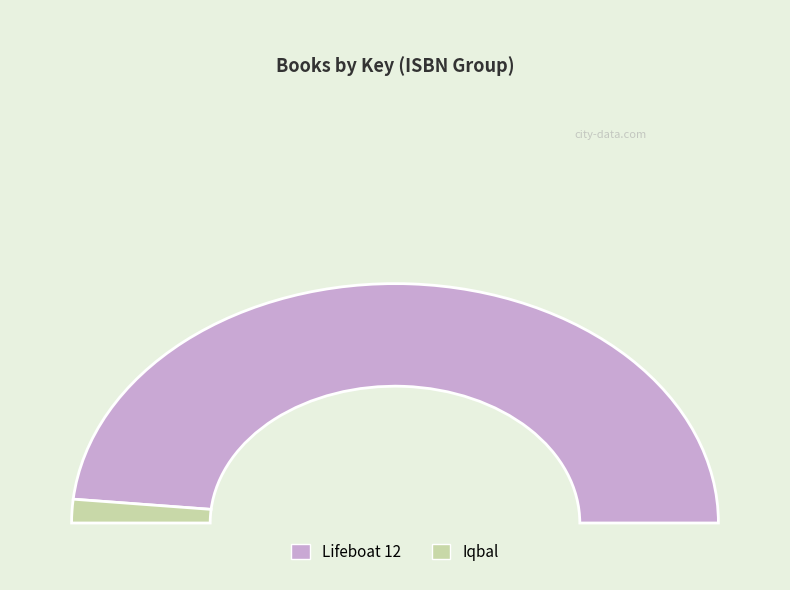

Count the number of slices in the pie.

2